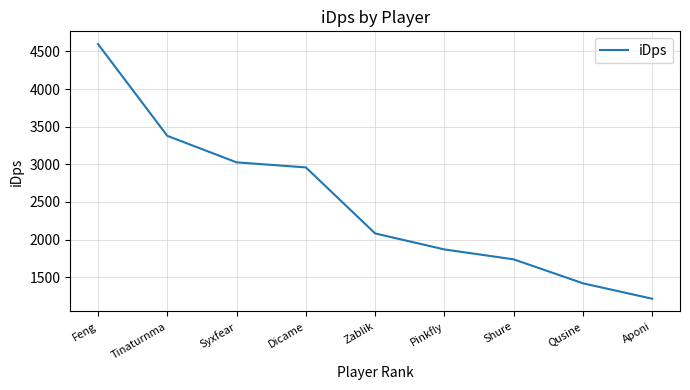

Count the number of data series in this chart.

1